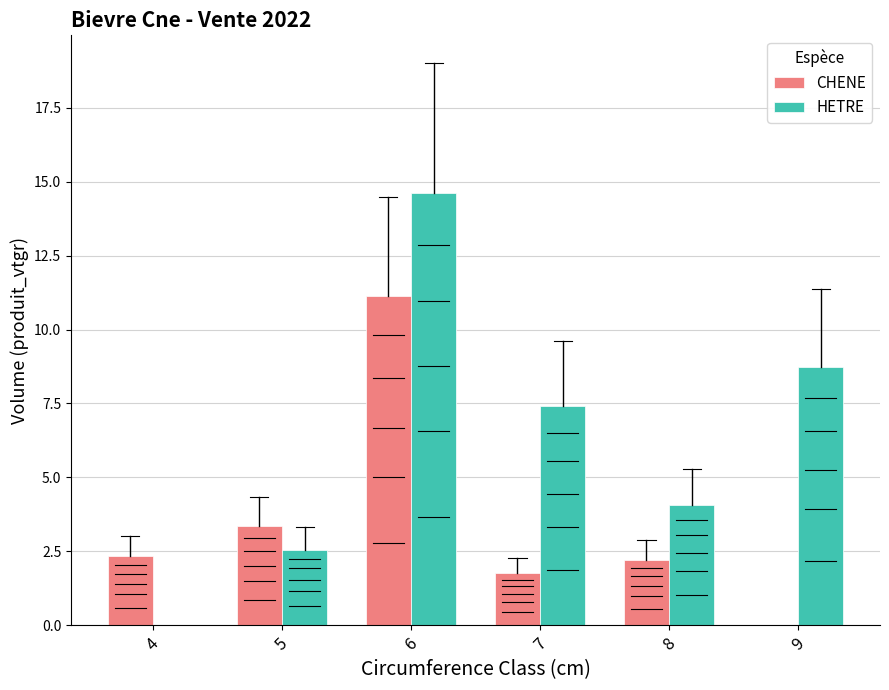

True or false: HETRE has a value of 4.4 at 5.

False